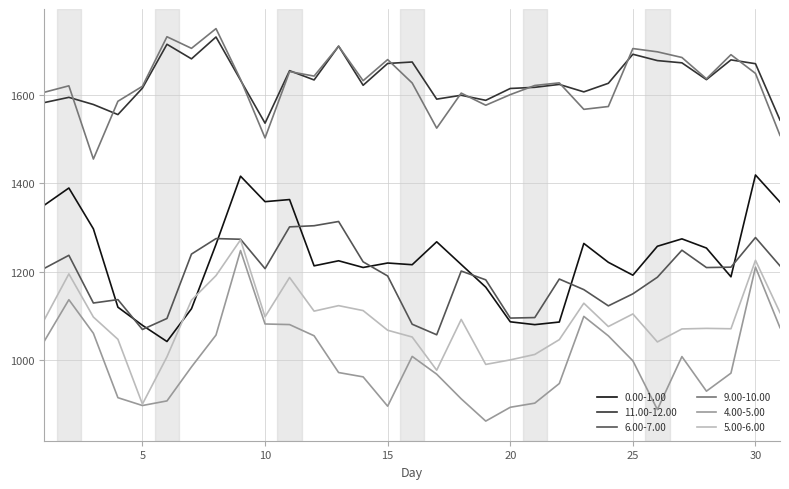

True or false: 4.00-5.00 and 9.00-10.00 cross at least once.

False